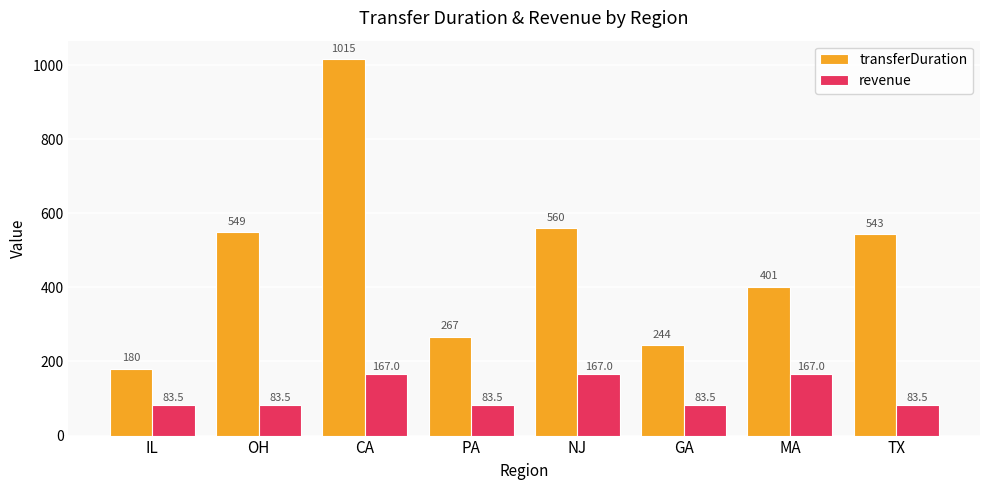

Rank the categories by transferDuration value from lowest to highest.

IL, GA, PA, MA, TX, OH, NJ, CA